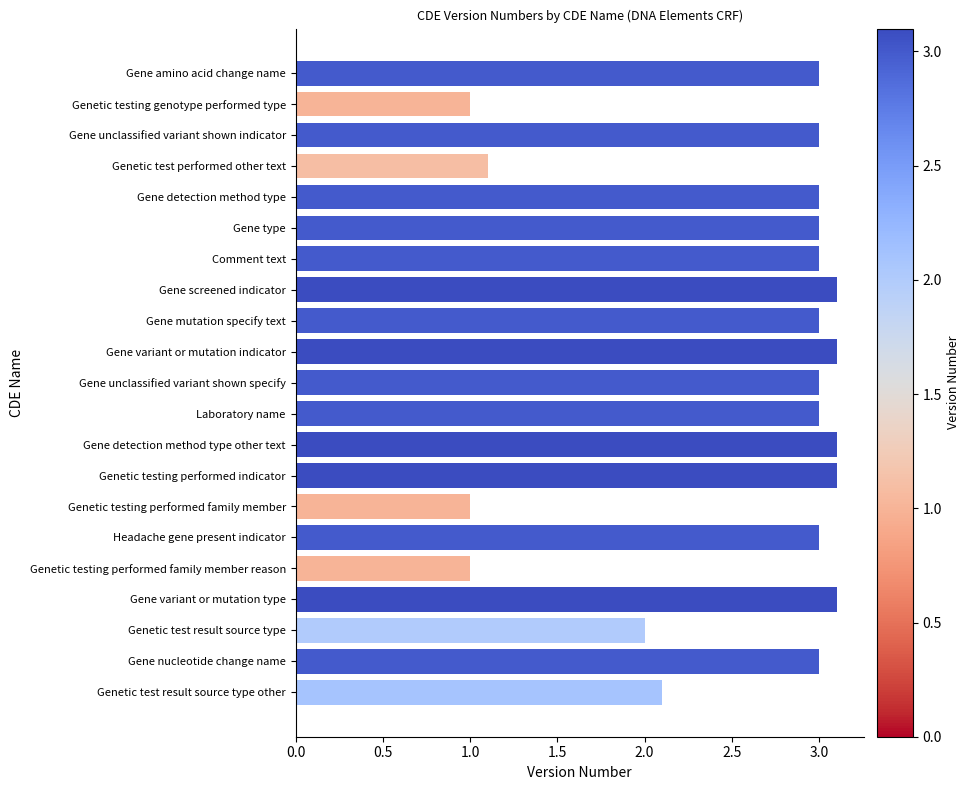

Approximately how many times larger is the value at Genetic testing performed indicator compared to Comment text?

1.0